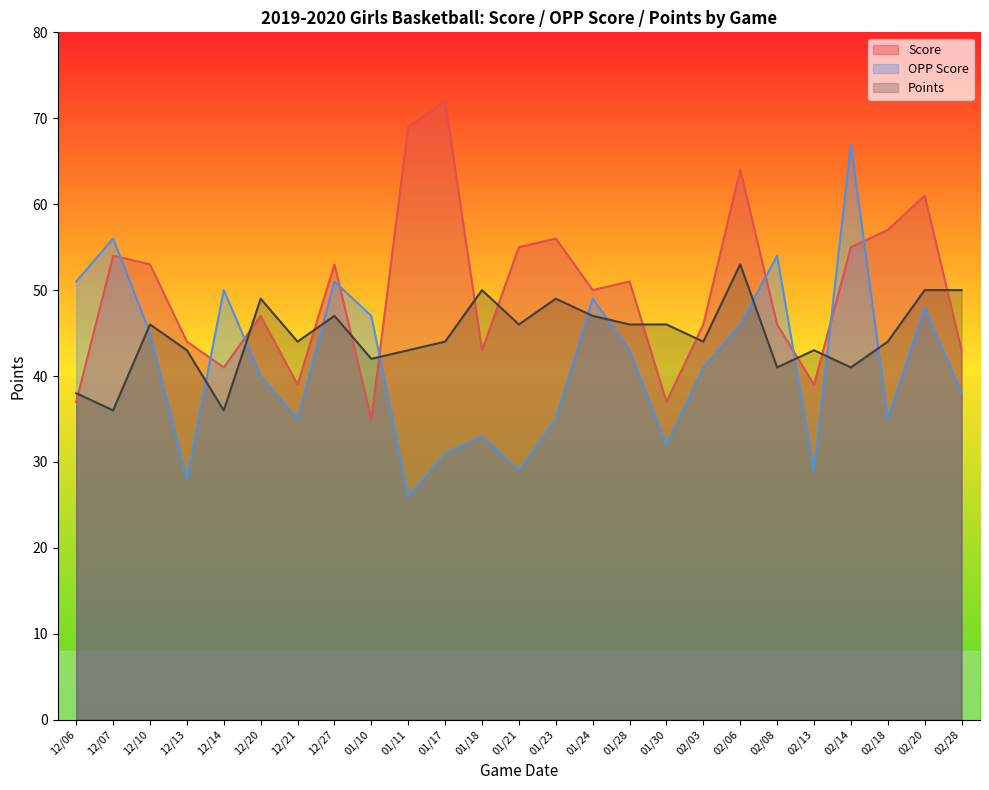

Reading right to left, extract all data points from this chart.

Score: 02/28=43	02/20=61	02/18=57	02/14=55	02/13=39	02/08=46	02/06=64	02/03=46	01/30=37	01/28=51	01/24=50	01/23=56	01/21=55	01/18=43	01/17=72	01/11=69	01/10=35	12/27=53	12/21=39	12/20=47	12/14=41	12/13=44	12/10=53	12/07=54	12/06=37
OPP Score: 02/28=38	02/20=48	02/18=35	02/14=67	02/13=29	02/08=54	02/06=46	02/03=41	01/30=32	01/28=43	01/24=49	01/23=35	01/21=29	01/18=33	01/17=31	01/11=26	01/10=47	12/27=51	12/21=35	12/20=40	12/14=50	12/13=28	12/10=45	12/07=56	12/06=51
Points: 02/28=50	02/20=50	02/18=44	02/14=41	02/13=43	02/08=41	02/06=53	02/03=44	01/30=46	01/28=46	01/24=47	01/23=49	01/21=46	01/18=50	01/17=44	01/11=43	01/10=42	12/27=47	12/21=44	12/20=49	12/14=36	12/13=43	12/10=46	12/07=36	12/06=38